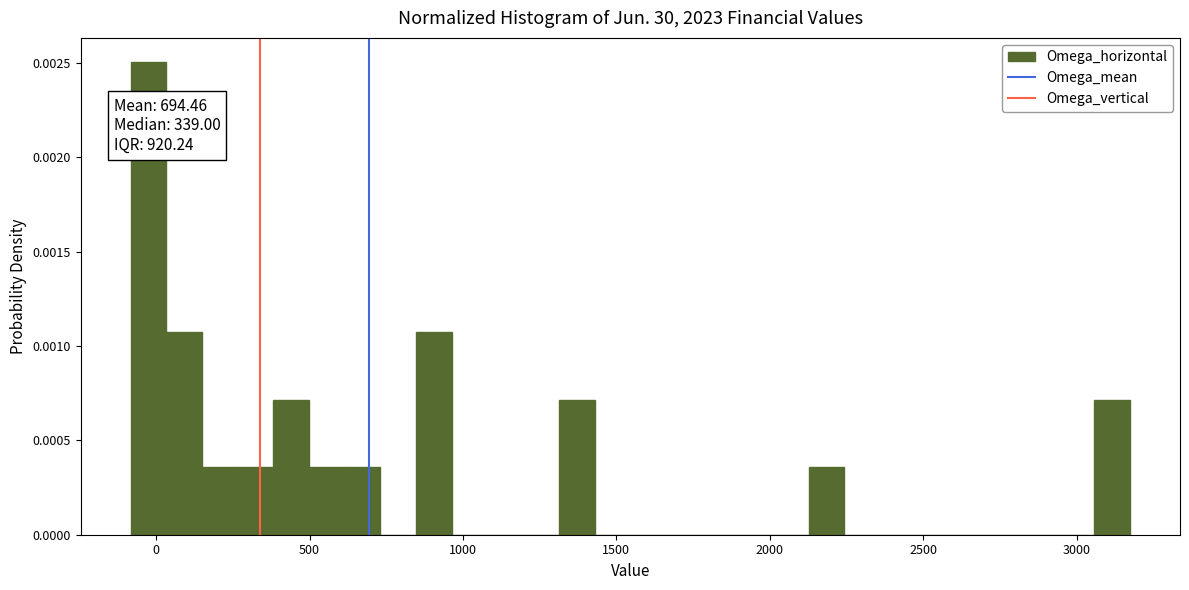

Around what value on the x-axis is the tallest bar? Give the approximate position of its centre, as read against the axis.

0